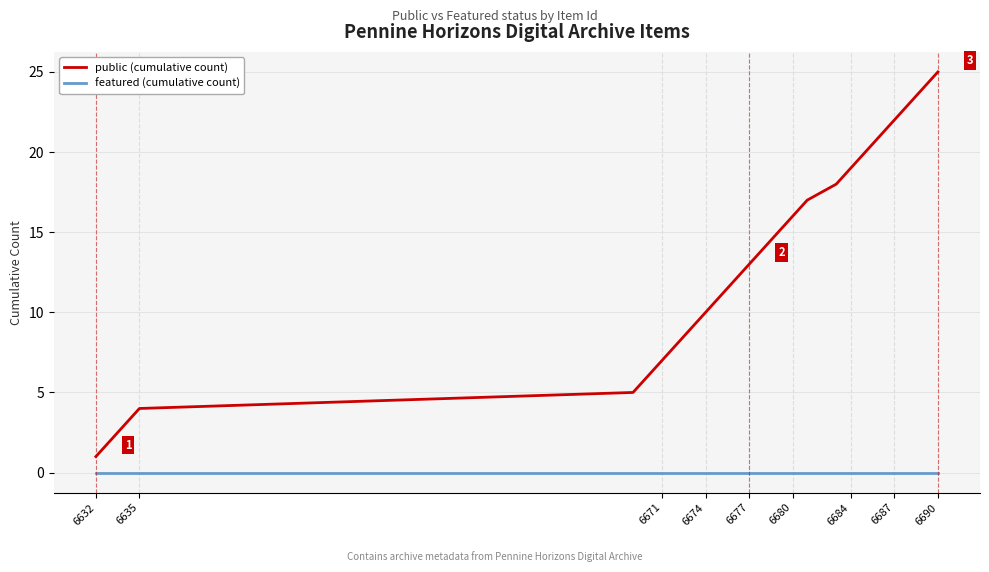

Does the chart display data point markers on the line(s)?

No